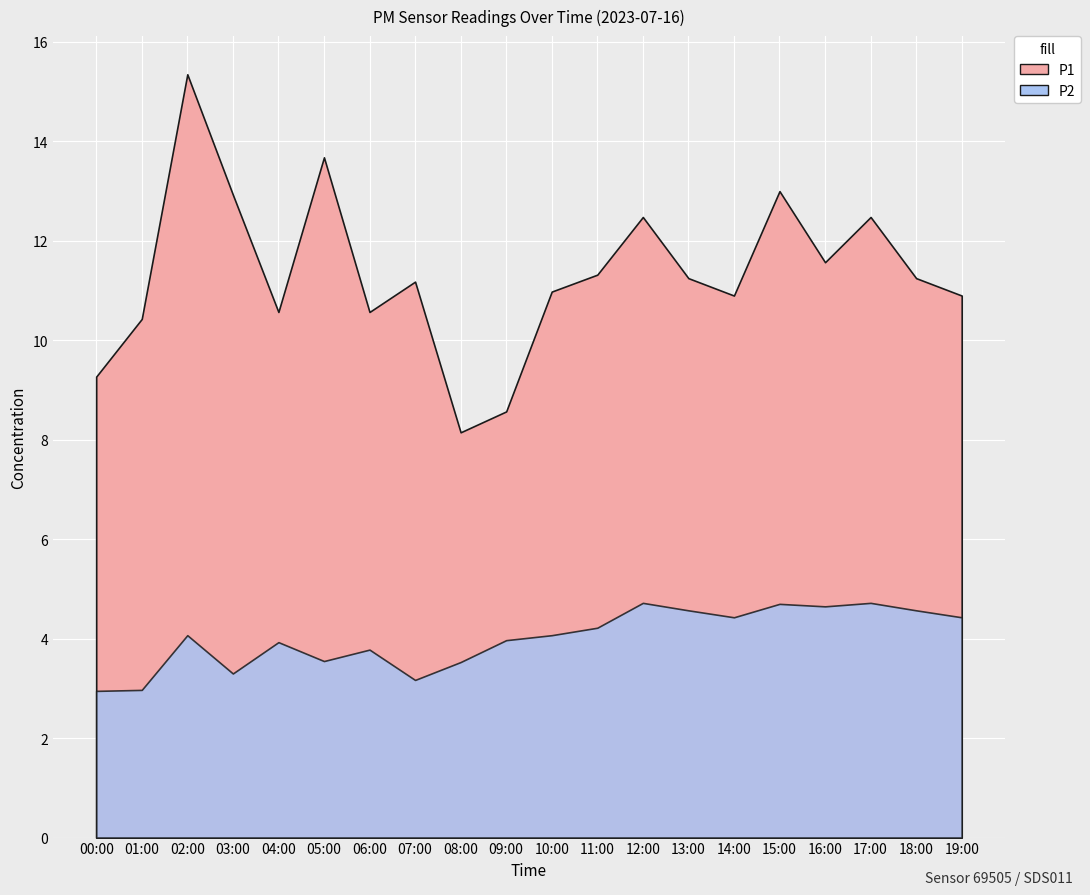

Which series has the largest total across all categories?

P1